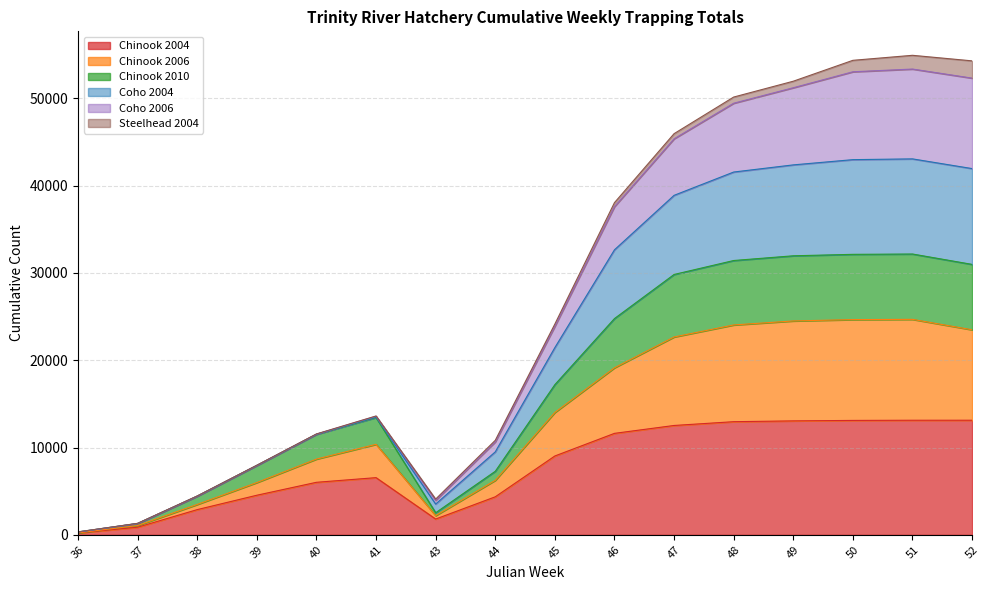

How many interior local peaks does the Coho 2004 series have?

2